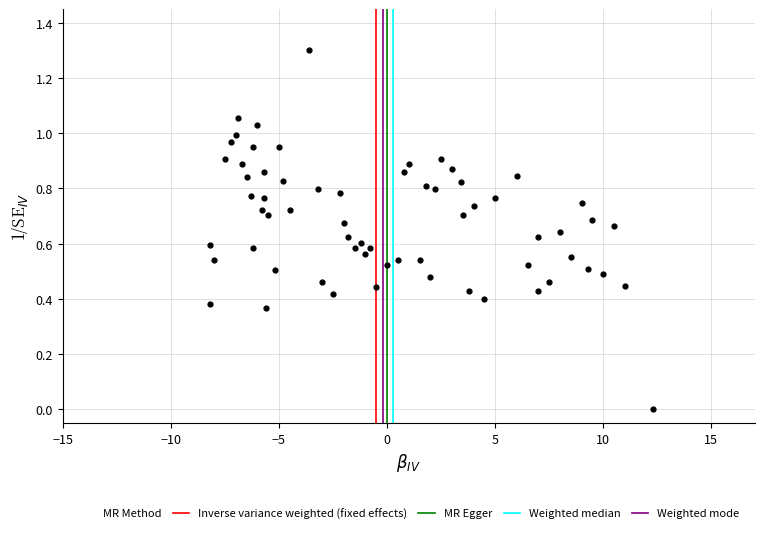

What is the range of X values (max minus min)?

20.5